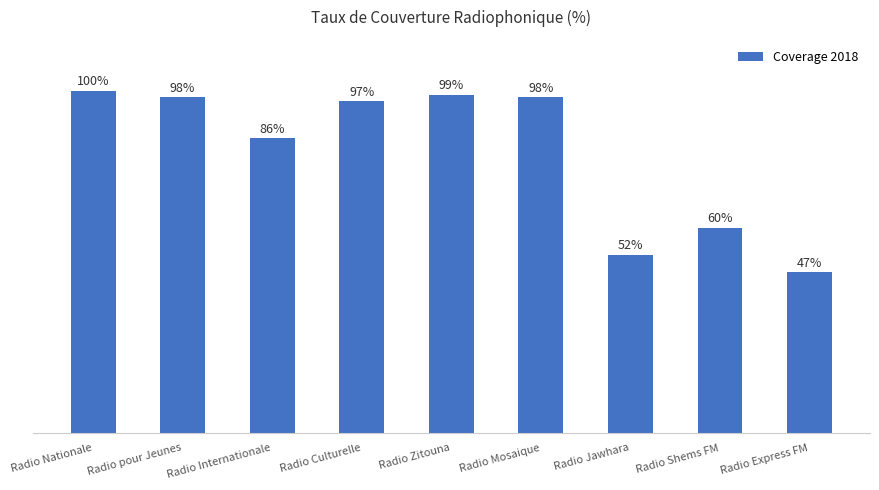

What is the label of the 6th bar from the right?

Radio Culturelle